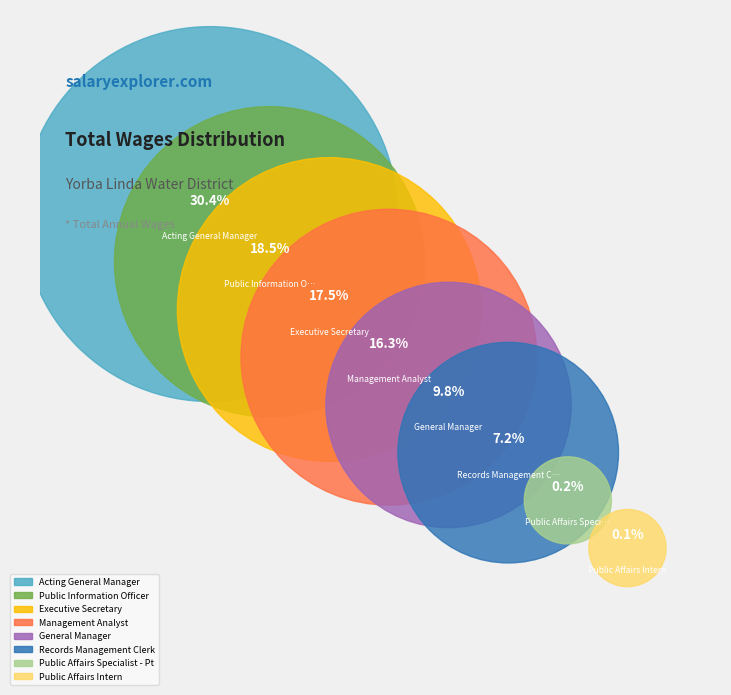

How many segments does this pie chart have?

8